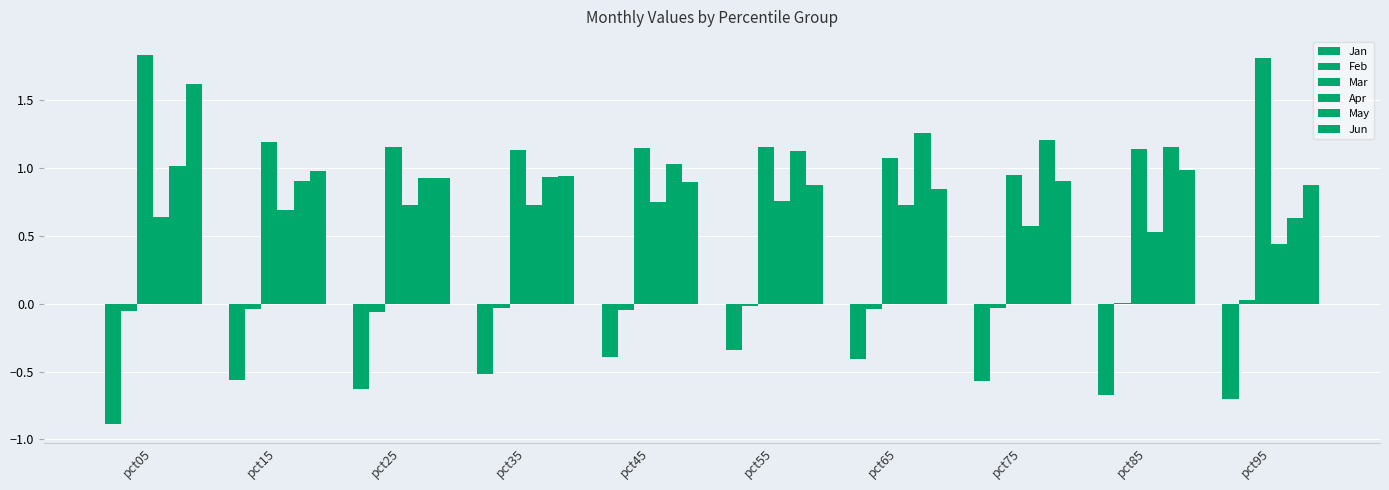

The Mar series shows 1.1 at pct35. True or false?

True